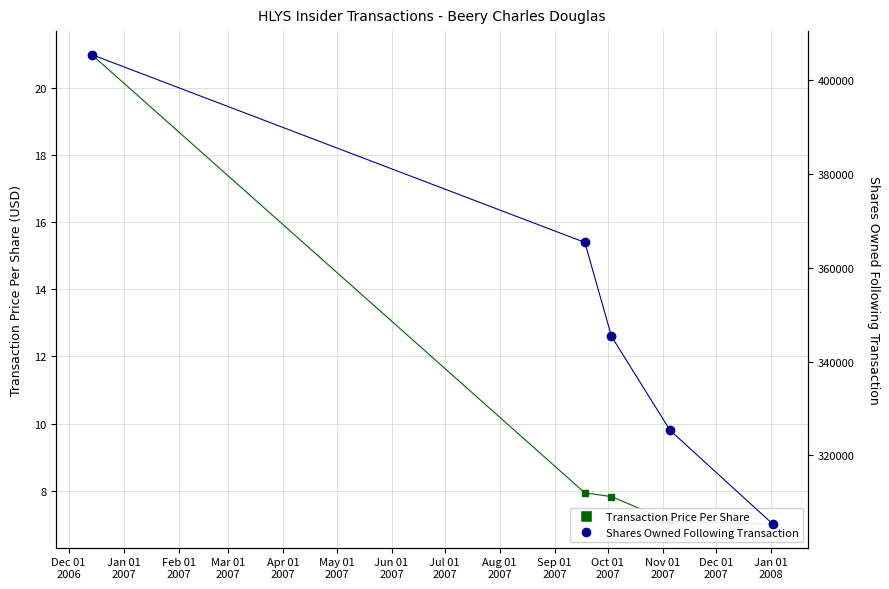

What is the value of the Transaction Price Per Share point at the 5th from the left?

7.0